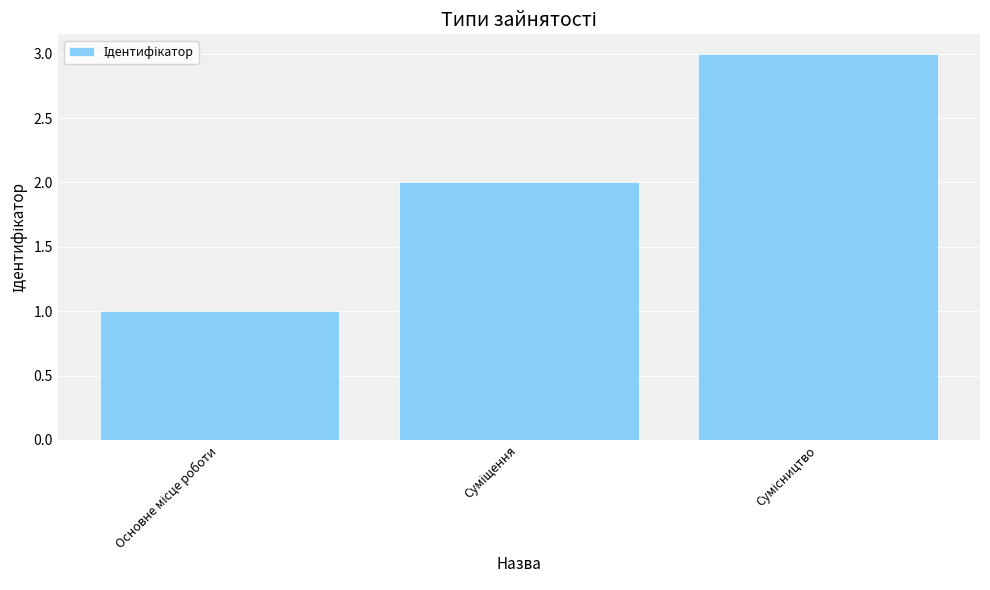

What is the sum of all values?

6